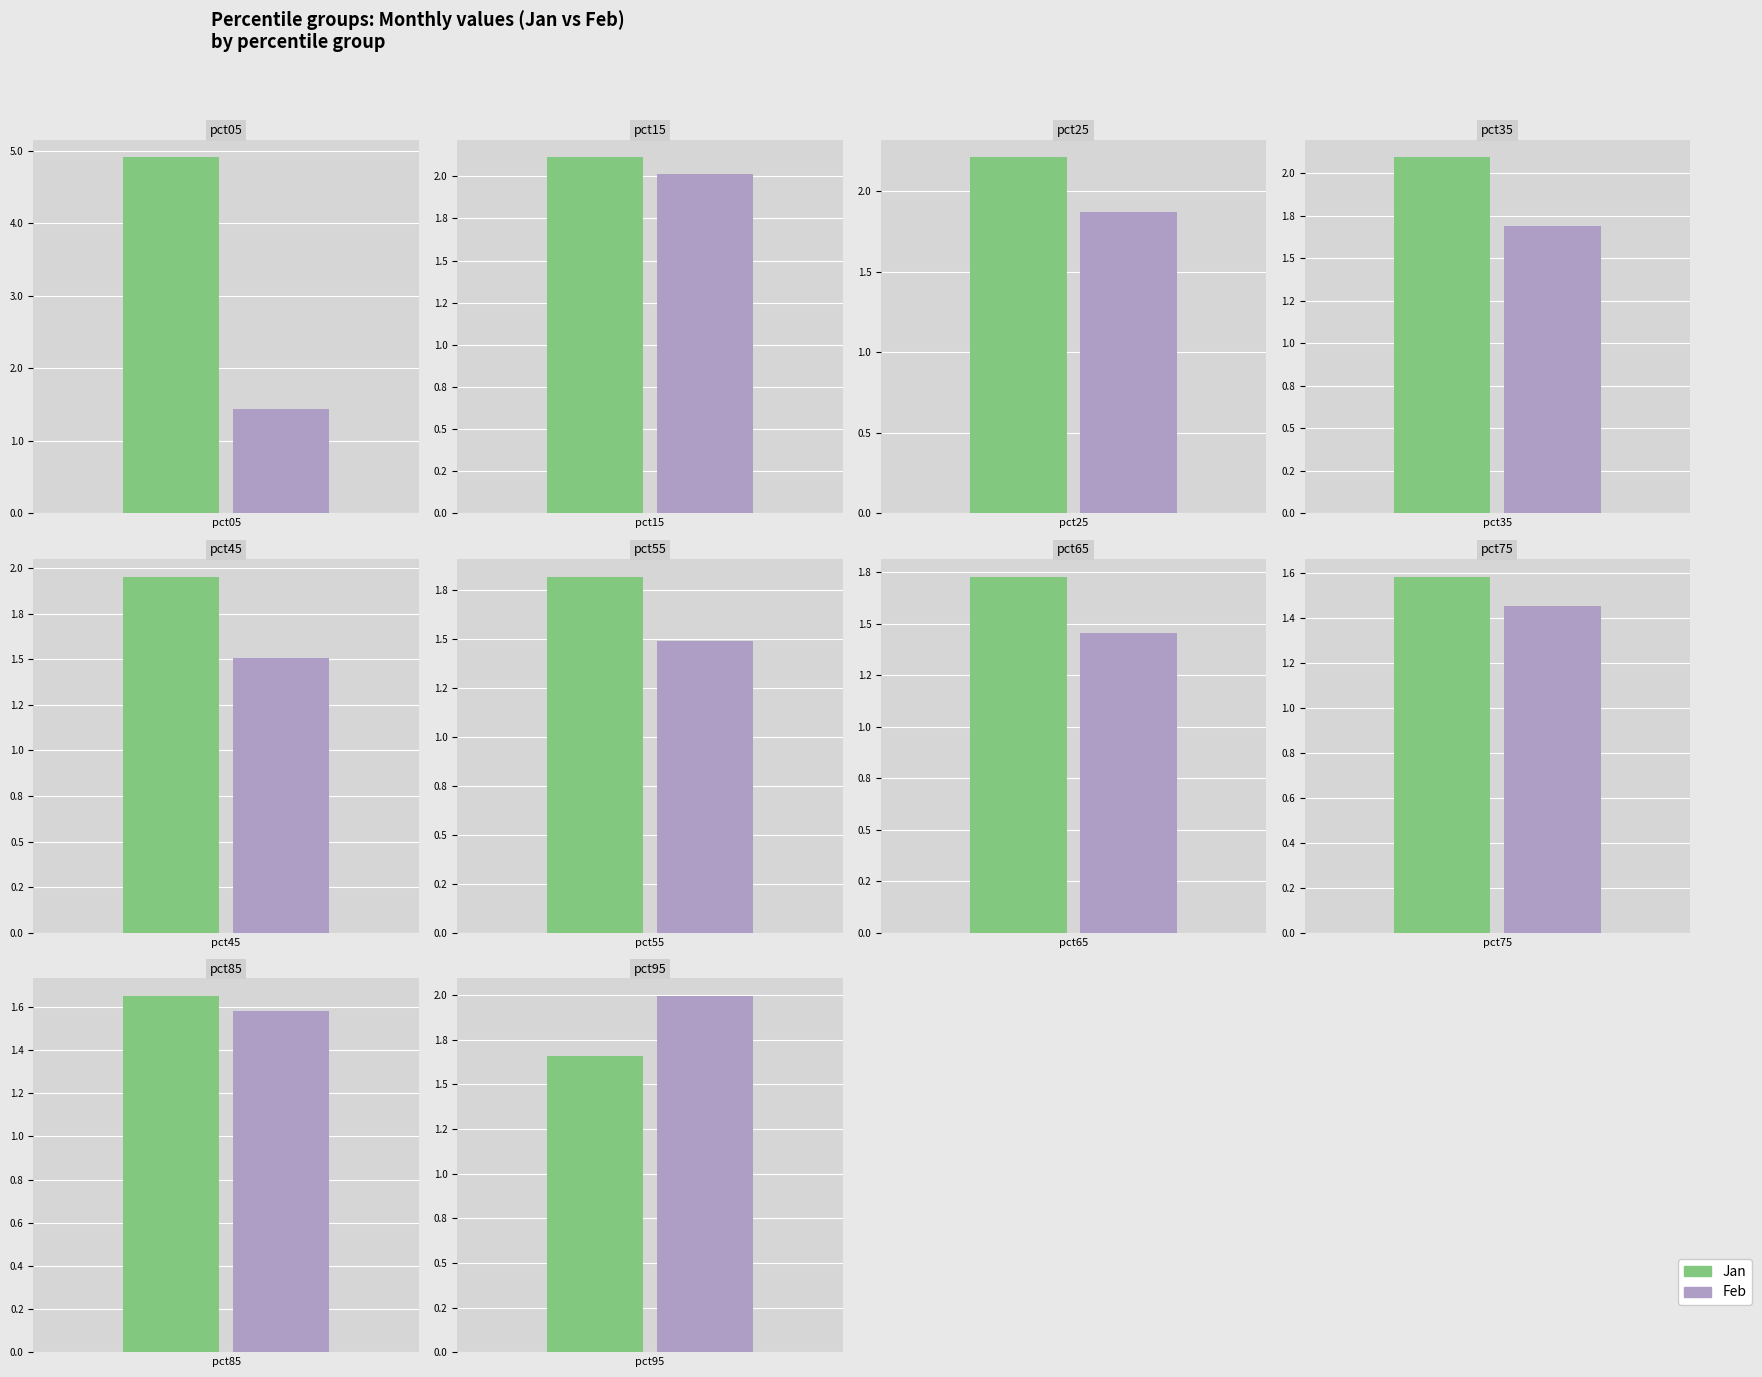

Which series has the largest total across all categories?

Jan